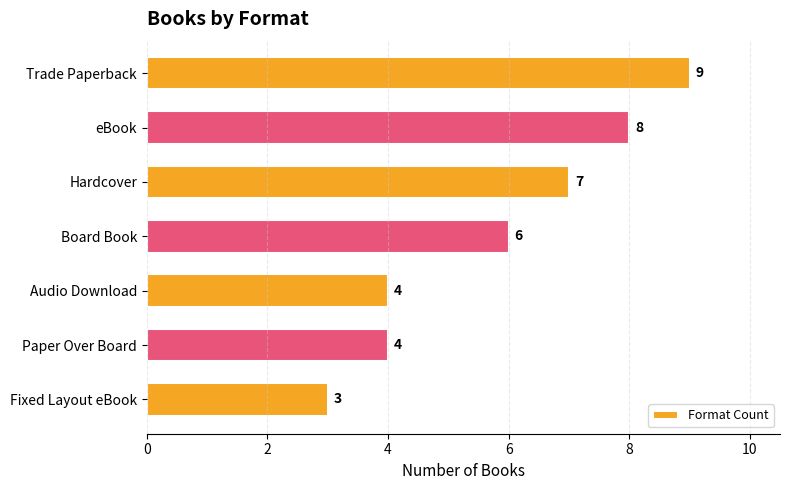

Between eBook and Trade Paperback, which is larger?

Trade Paperback